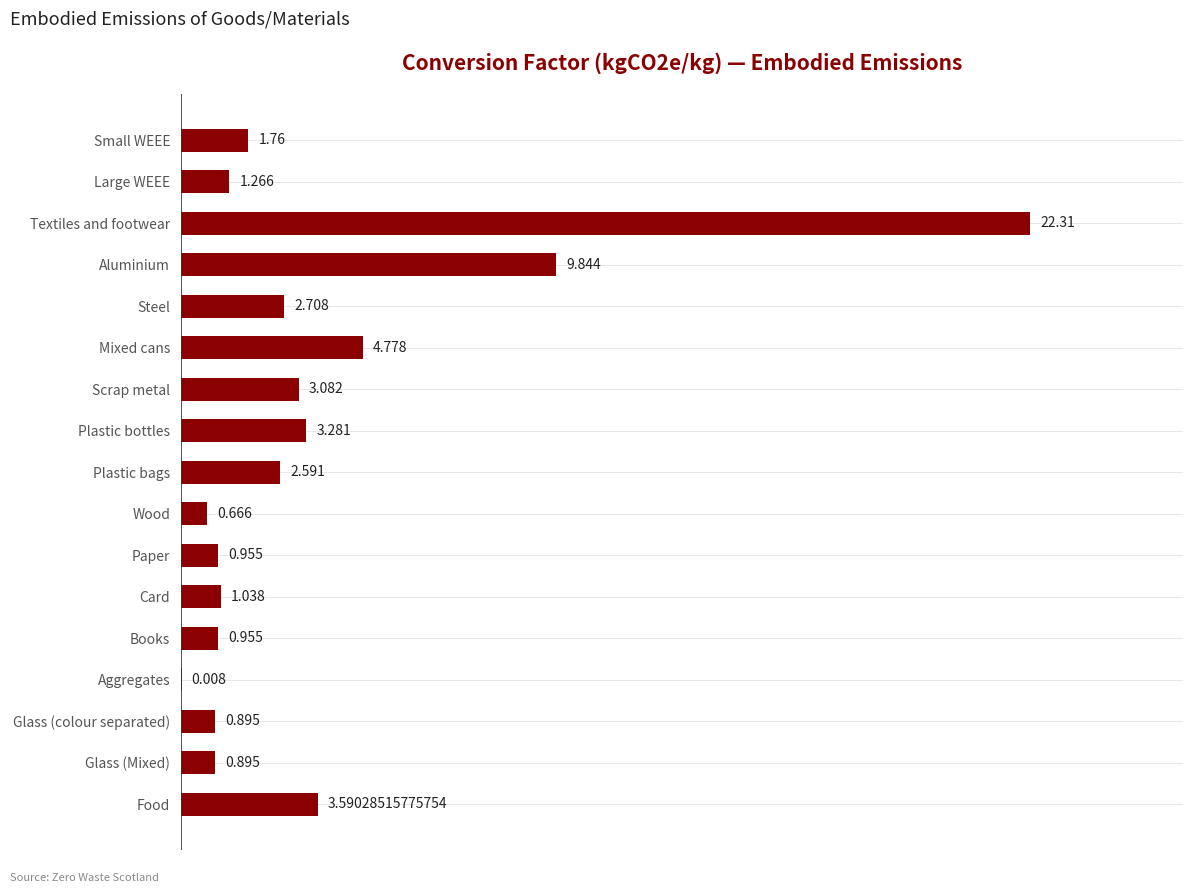

How many data points are above 1?

11